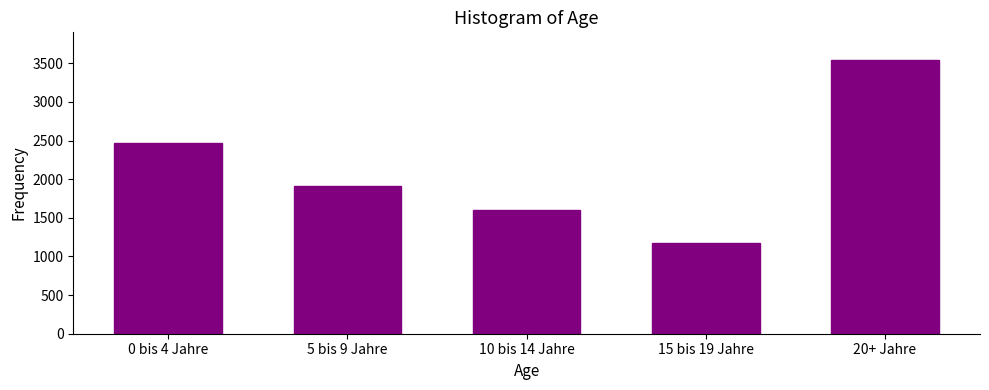

Between 5 bis 9 Jahre and 10 bis 14 Jahre, which is larger?

5 bis 9 Jahre